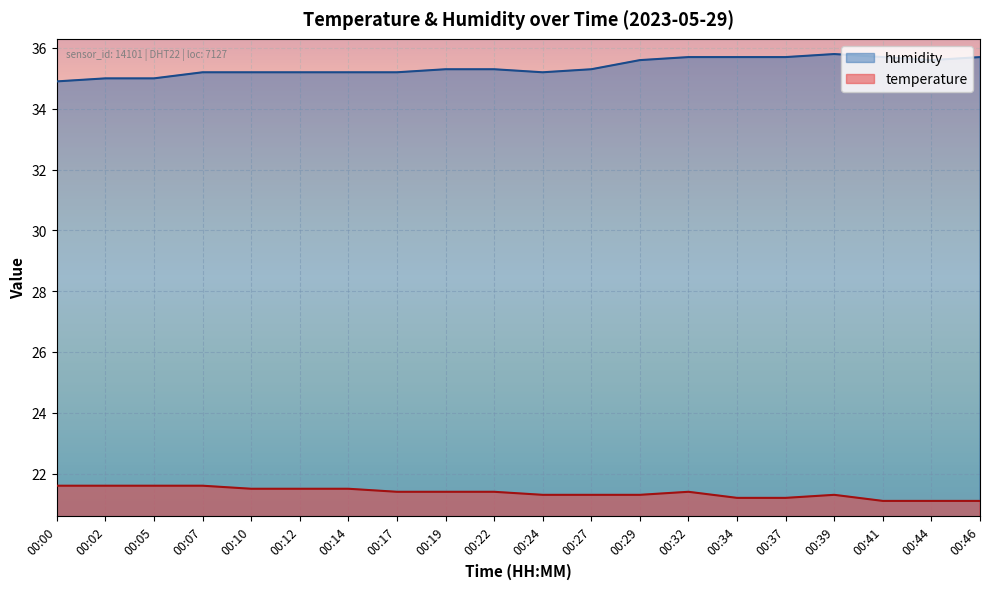

True or false: temperature and humidity intersect in this chart.

False